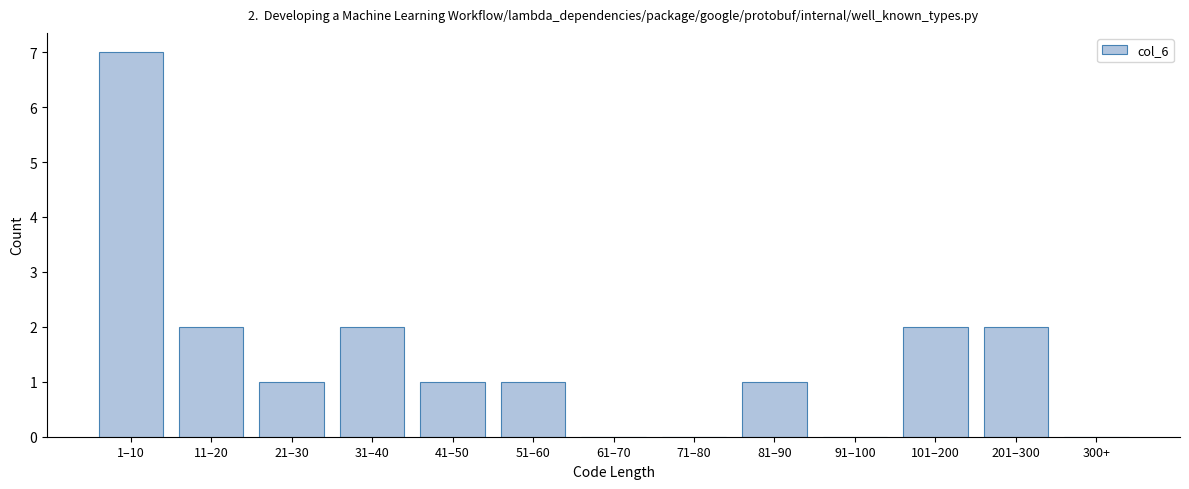

Reading left to right, what are all the values shown in this chart?

1–10=7	11–20=2	21–30=1	31–40=2	41–50=1	51–60=1	61–70=0	71–80=0	81–90=1	91–100=0	101–200=2	201–300=2	300+=0